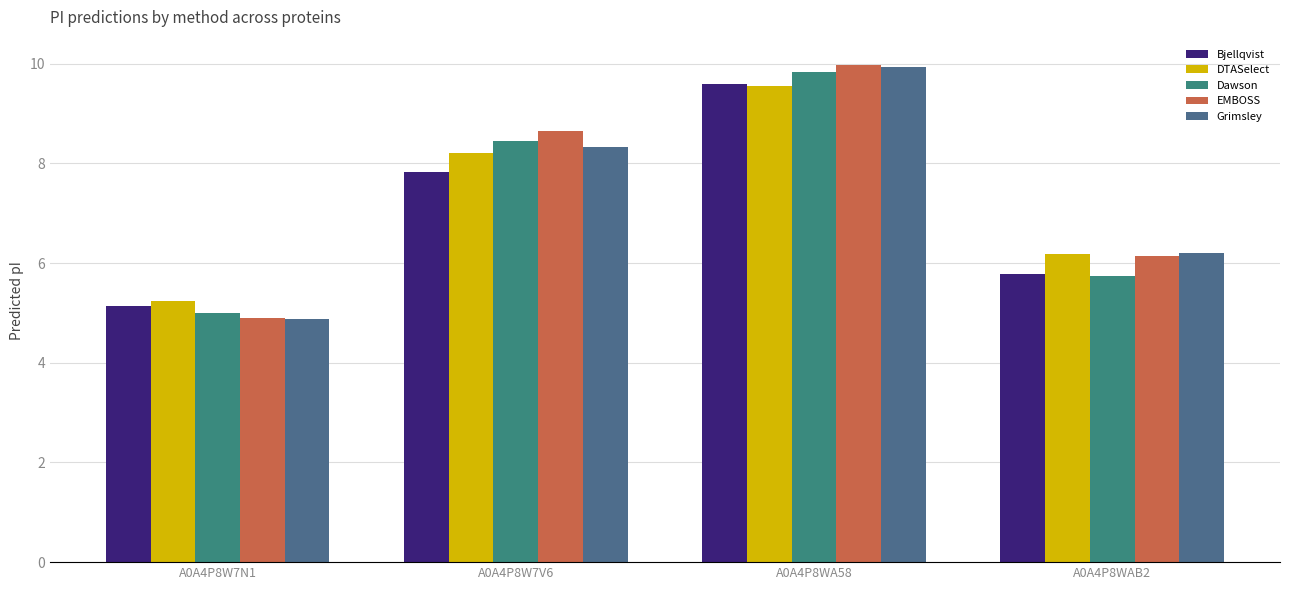

What are all the series names shown in the legend?

Bjellqvist, DTASelect, Dawson, EMBOSS, Grimsley